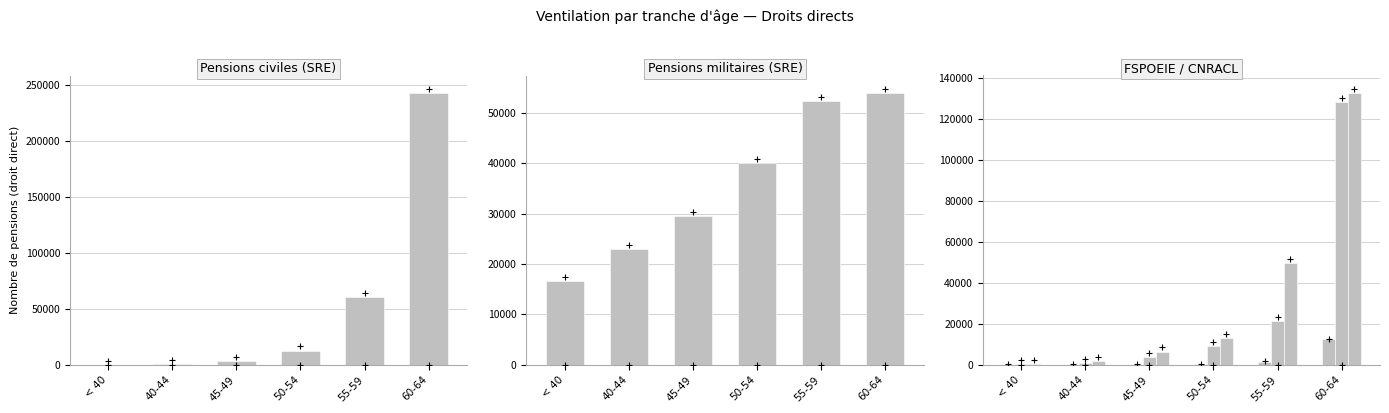

Is it true that FSPOEIE - Droit direct equals 61 at 45-49?

False